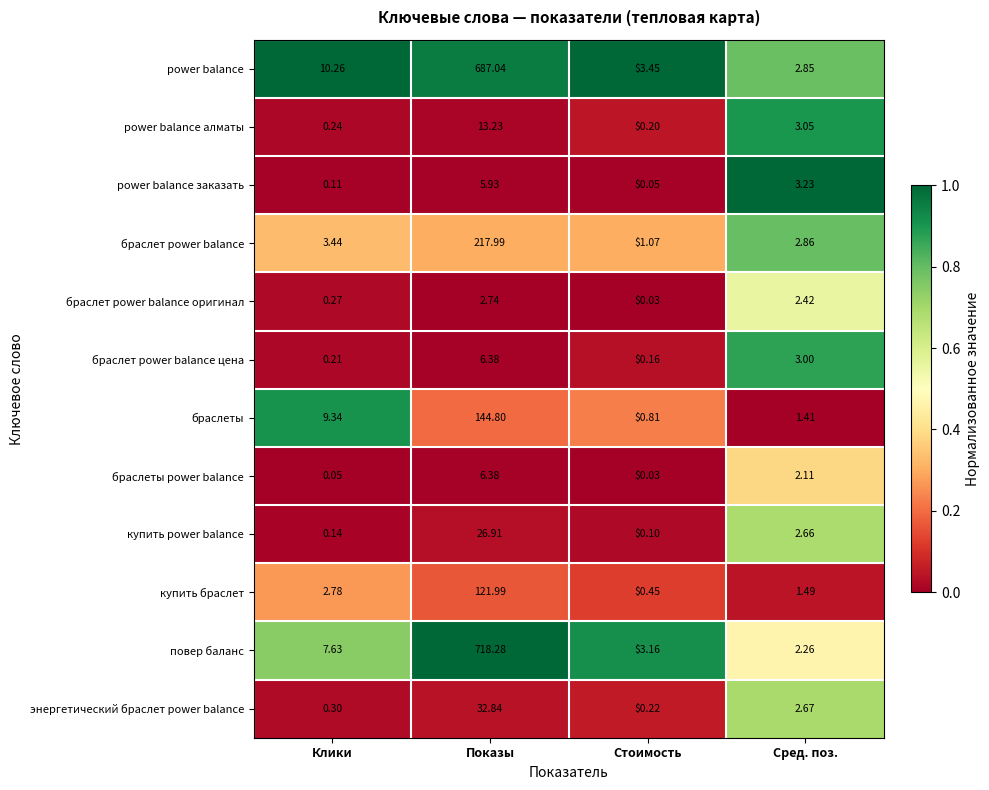

Rank the series at Клики from highest to lowest value.

power balance, браслеты, повер баланс, браслет power balance, купить браслет, энергетический браслет power balance, браслет power balance оригинал, power balance алматы, браслет power balance цена, купить power balance, power balance заказать, браслеты power balance